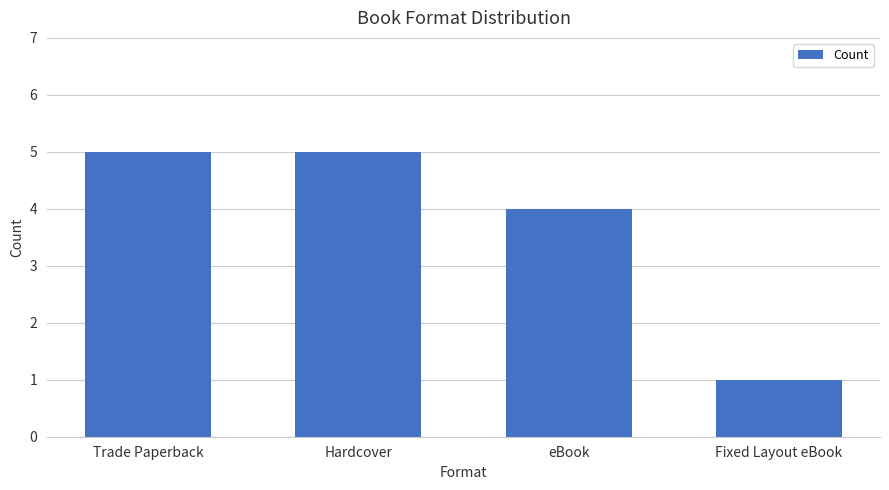

What is the difference between the second highest and second lowest values?

1